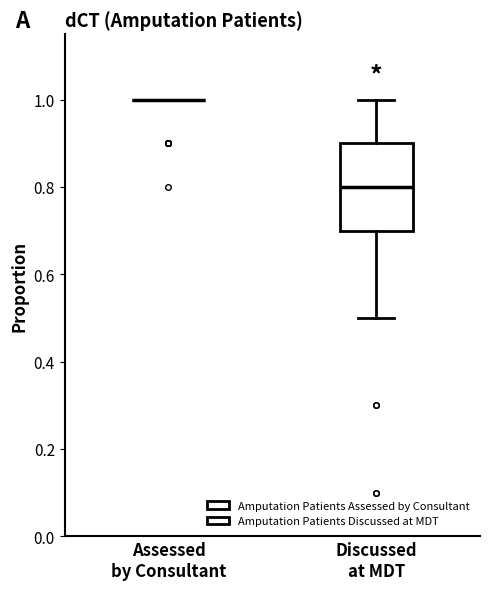

Which box is the tallest, from its lower edge to its upper edge?

Discussed at MDT